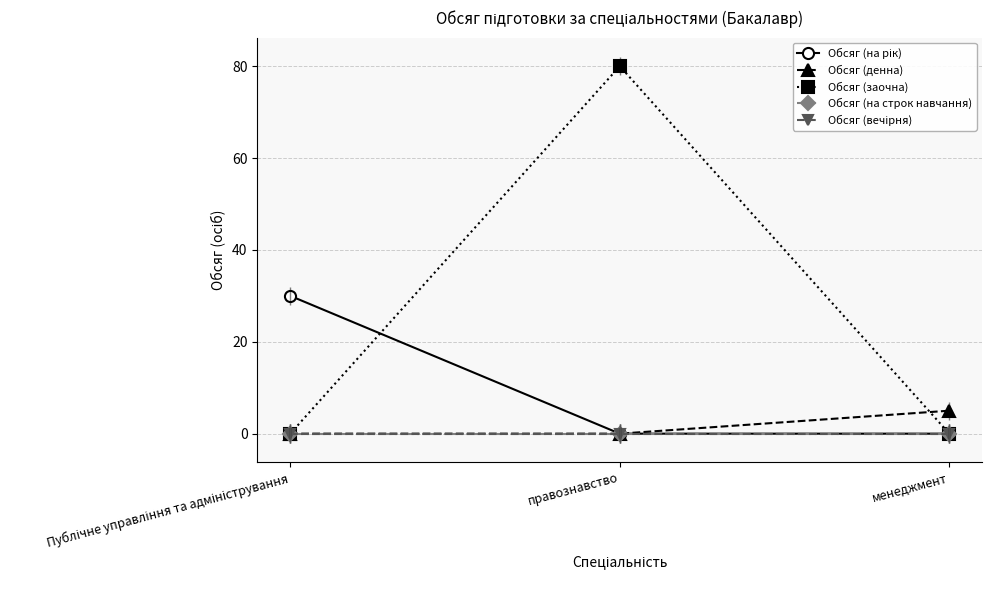

Reading left to right, extract all data points from this chart.

Обсяг (на рік): 30	0	0
Обсяг (денна): 0	0	5
Обсяг (заочна): 0	80	0
Обсяг (на строк навчання): 0	0	0
Обсяг (вечірня): 0	0	0